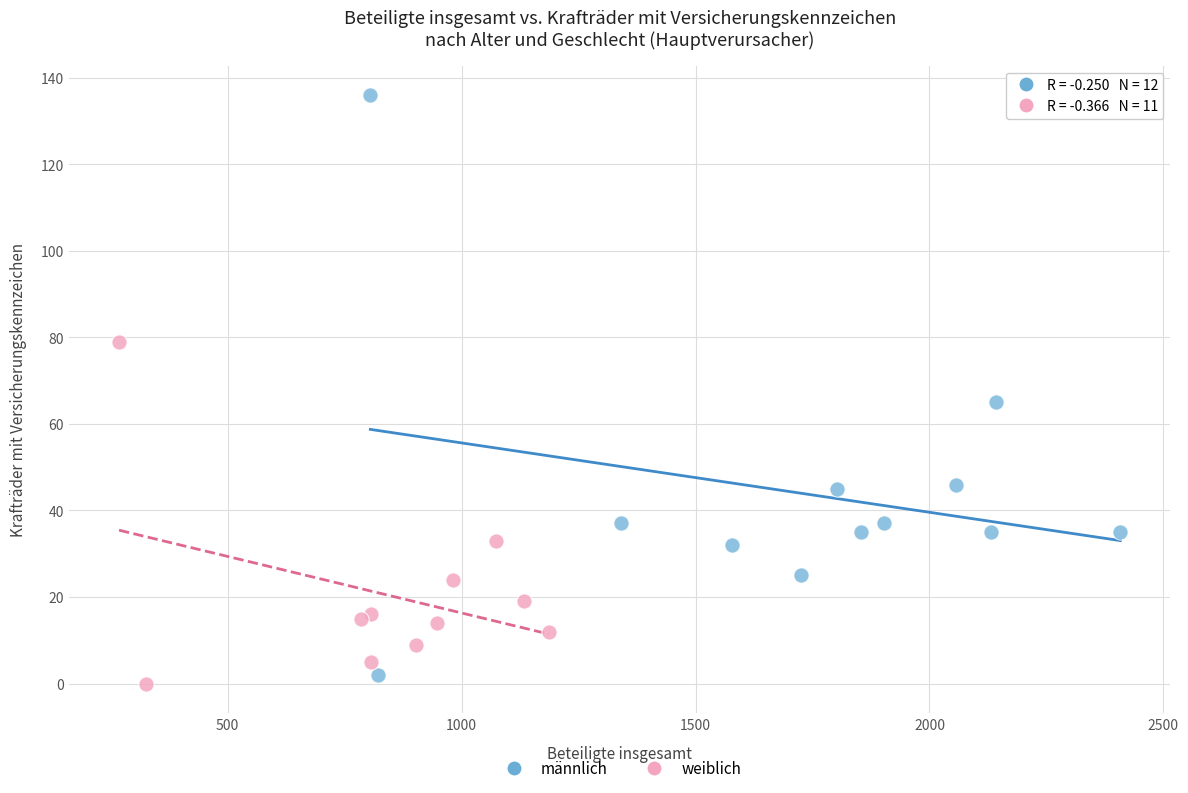

Which series contains the highest Y value?

männlich